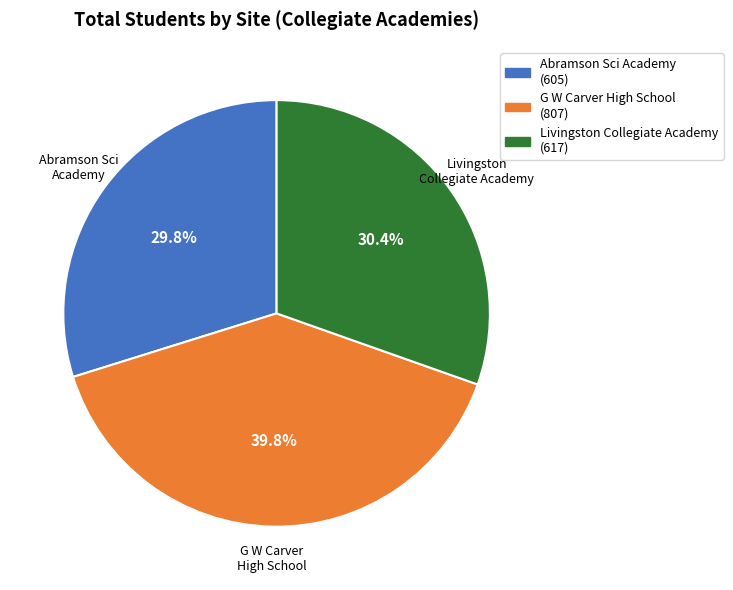

Rank the categories by value from lowest to highest.

Abramson Sci Academy, Livingston Collegiate Academy, G W Carver High School